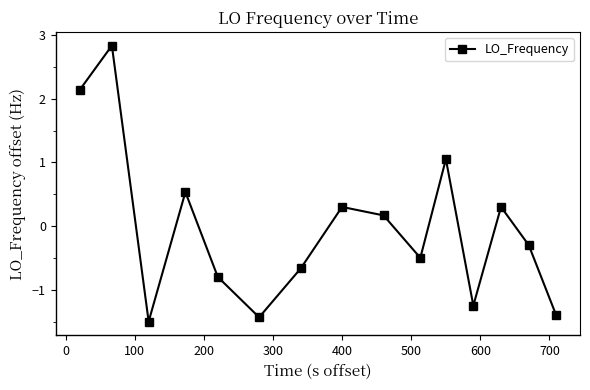

What is the difference between the maximum and minimum values?

4.3